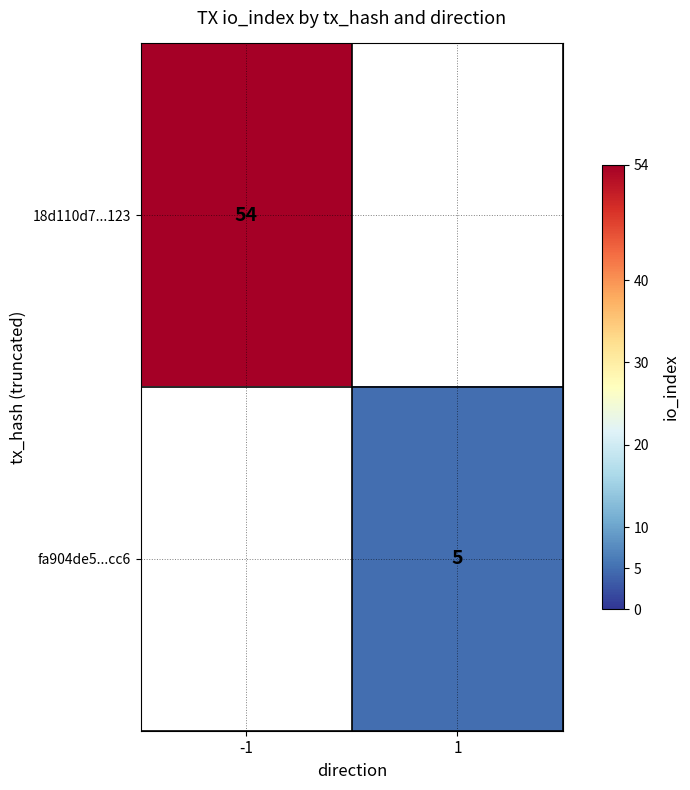

Which category has the lowest value across all series?

1